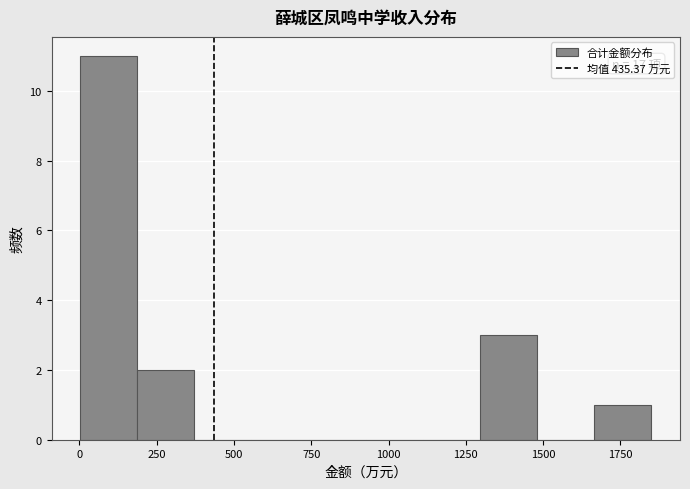

Read against the x-axis, roughly where is the centre of the tallest bar?

100